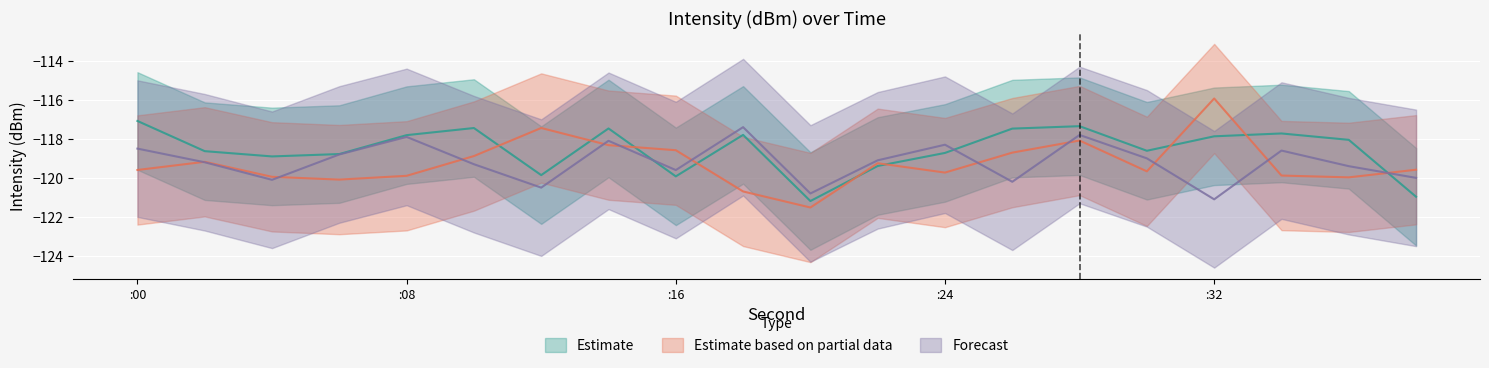

What are all the series names shown in the legend?

Estimate, Estimate based on partial data, Forecast